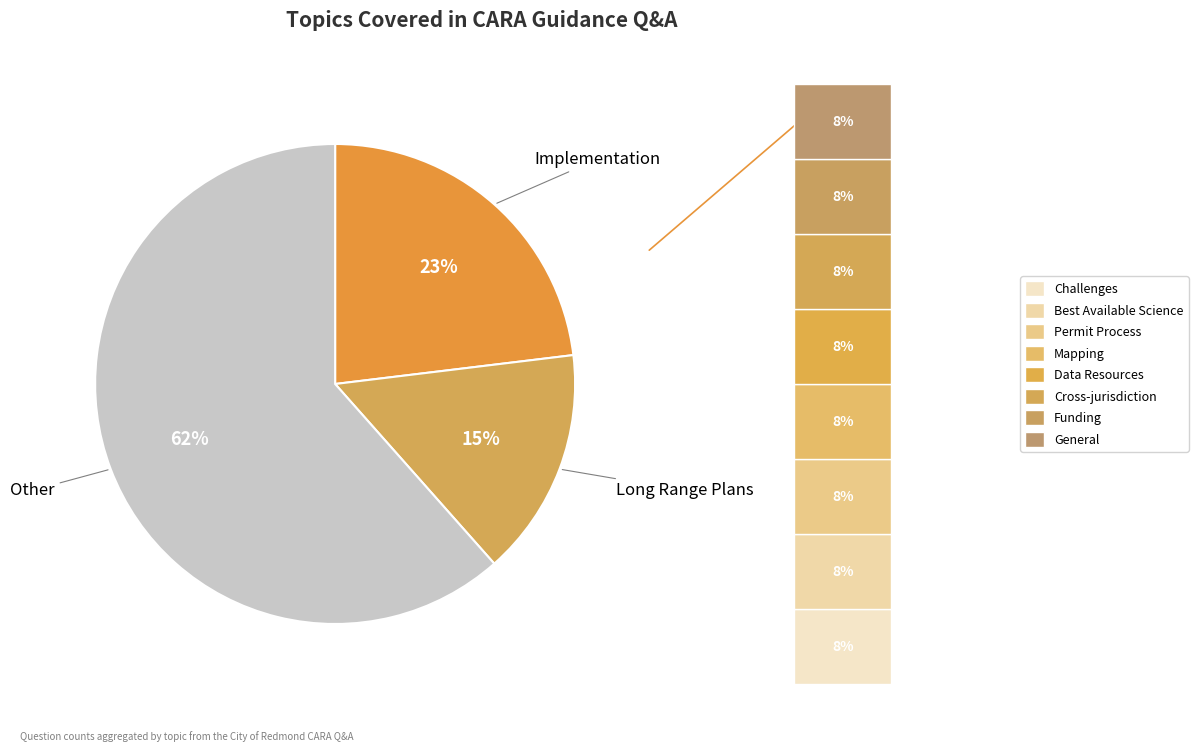

Does any single category account for the majority?

No